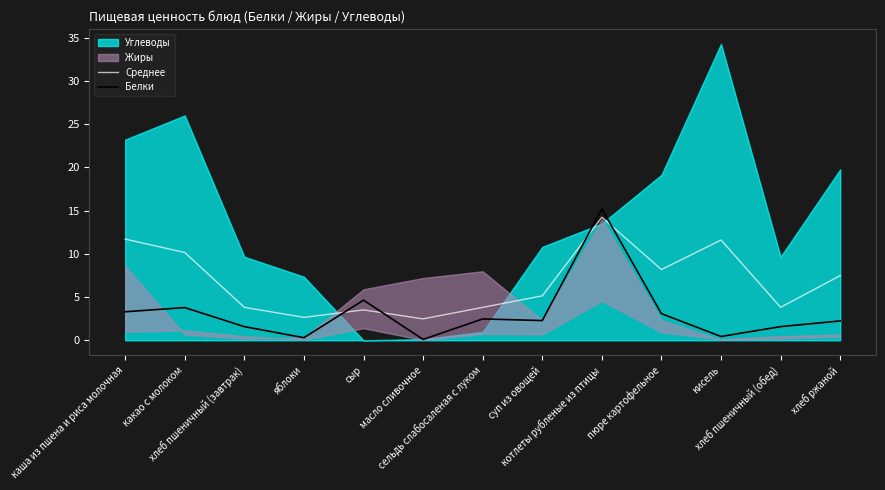

After their last crossing, which series has the higher values: Белки or Среднее?

Среднее